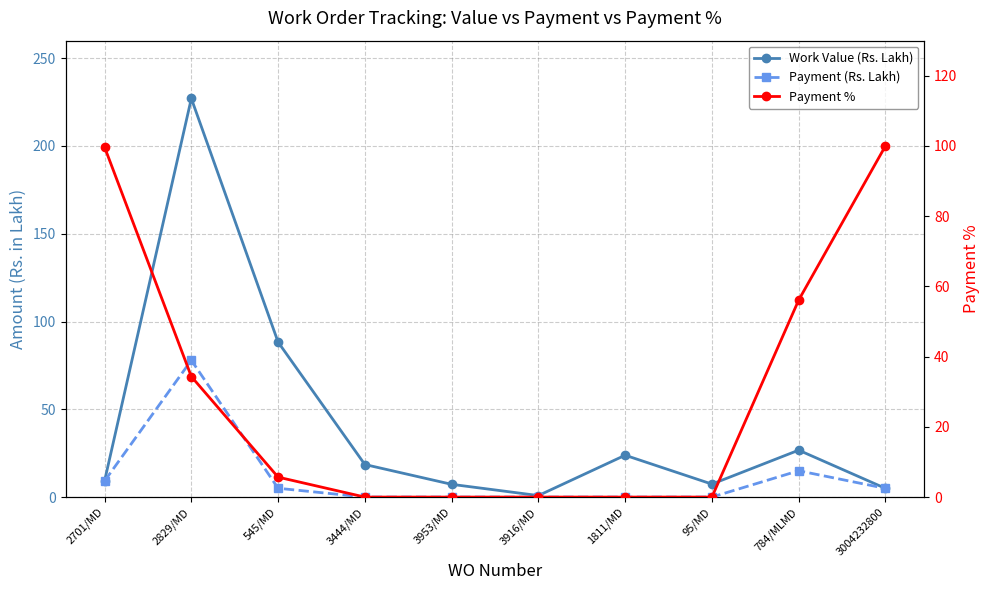

How many intersections are there between Work Value (Rs. Lakh) and Payment %?

2